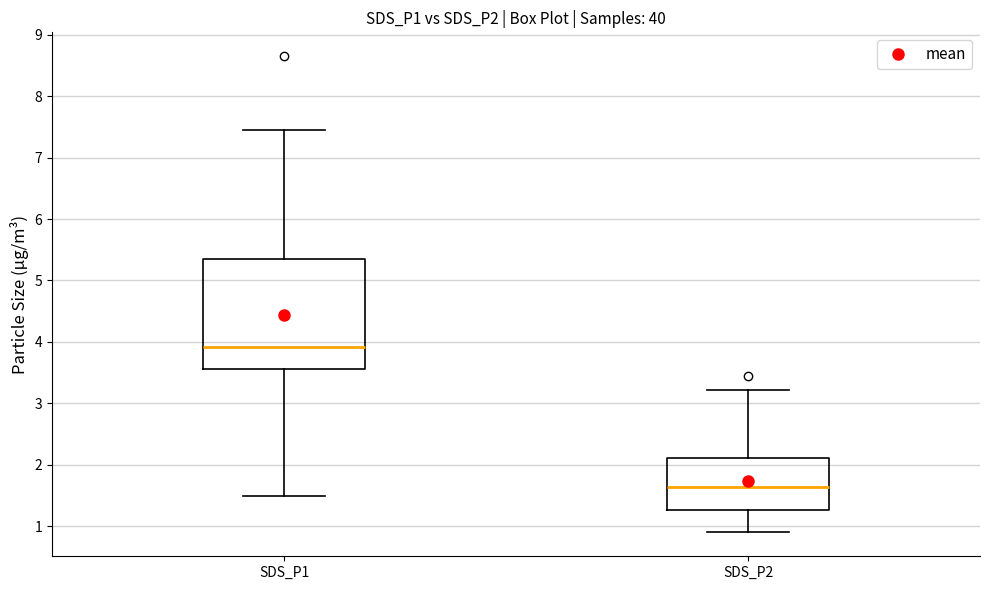

Reading left to right, read every box against the y-axis: the position of its median line, the range the box covers, and the ends of its whiskers. The values are not printed on the chart, so give them approximately, as read against the axis.

SDS_P1: median 3.9, box 3.6 to 5.4, whiskers 1.5 to 7.5
SDS_P2: median 1.6, box 1.3 to 2.1, whiskers 0.9 to 3.2